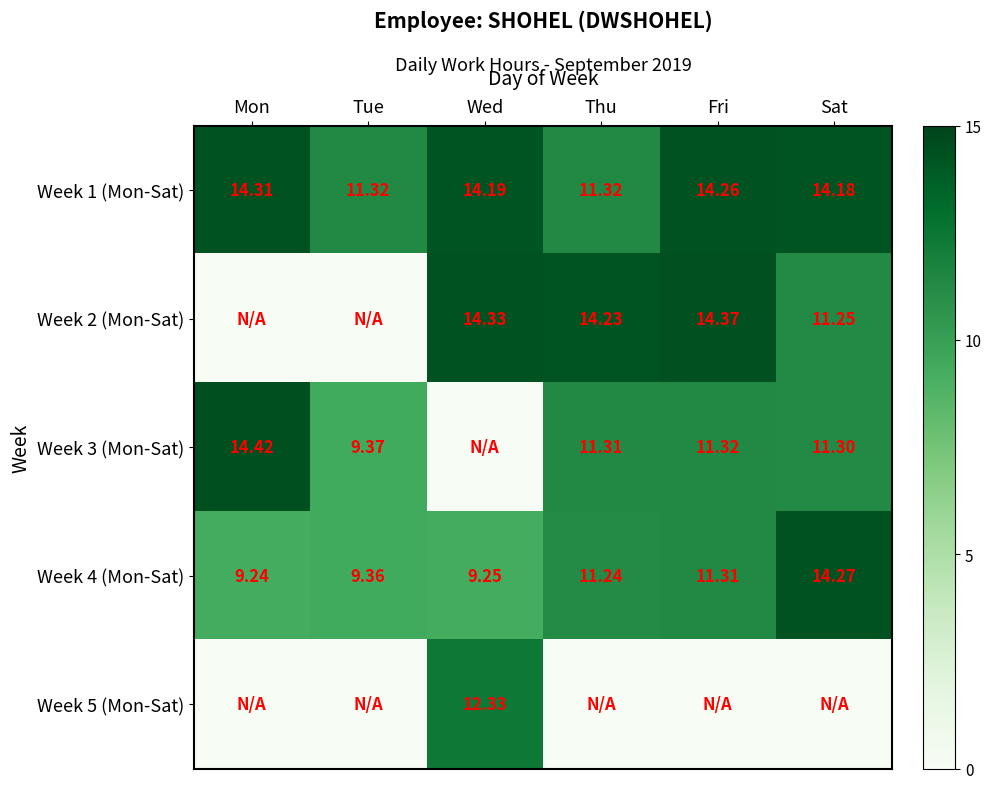

At how many categories does at least one series exceed 8?

6